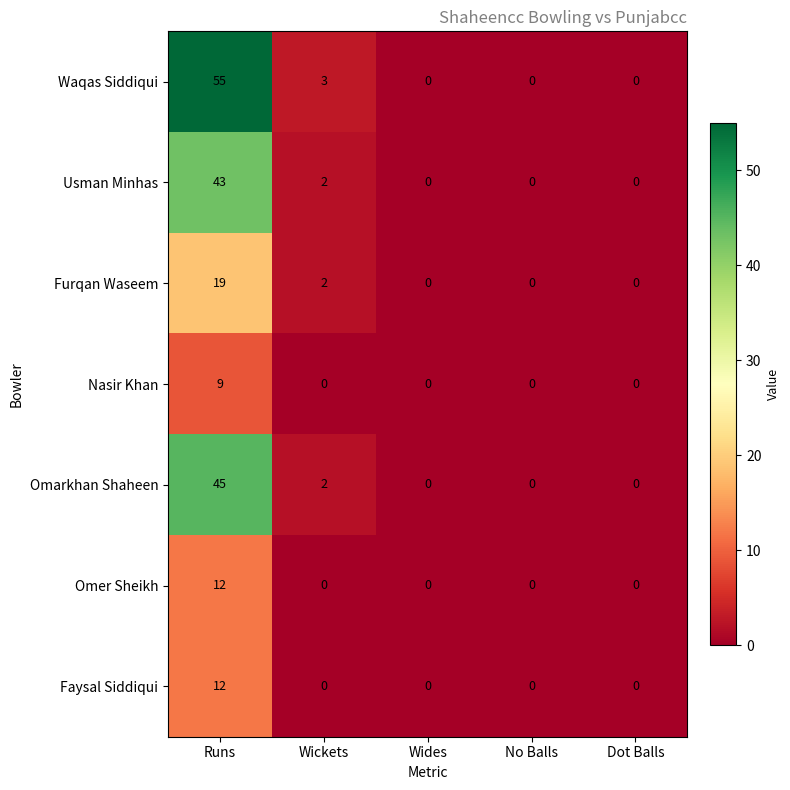

Which series has the largest range (max minus min)?

Waqas Siddiqui